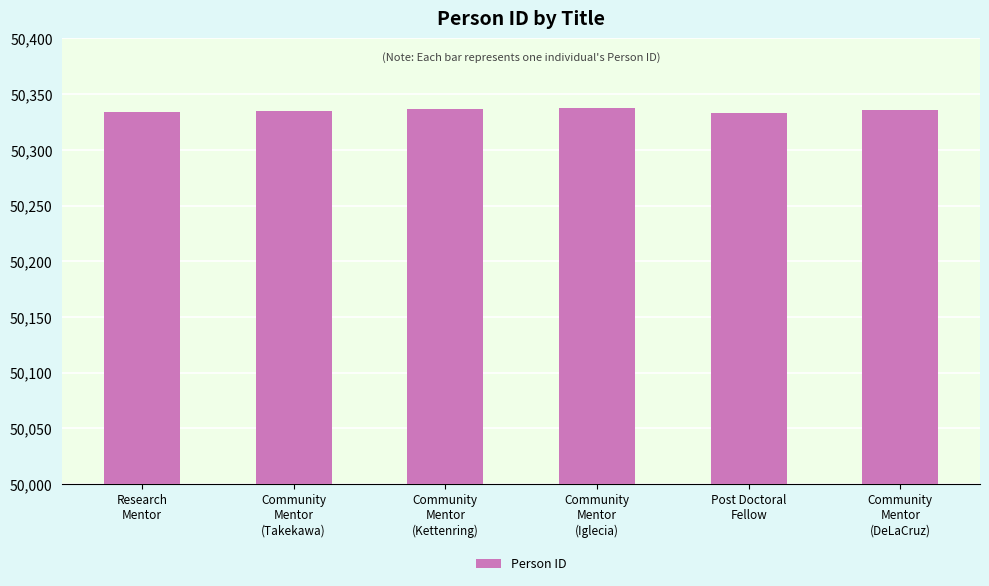

How many categories are shown in the chart?

6